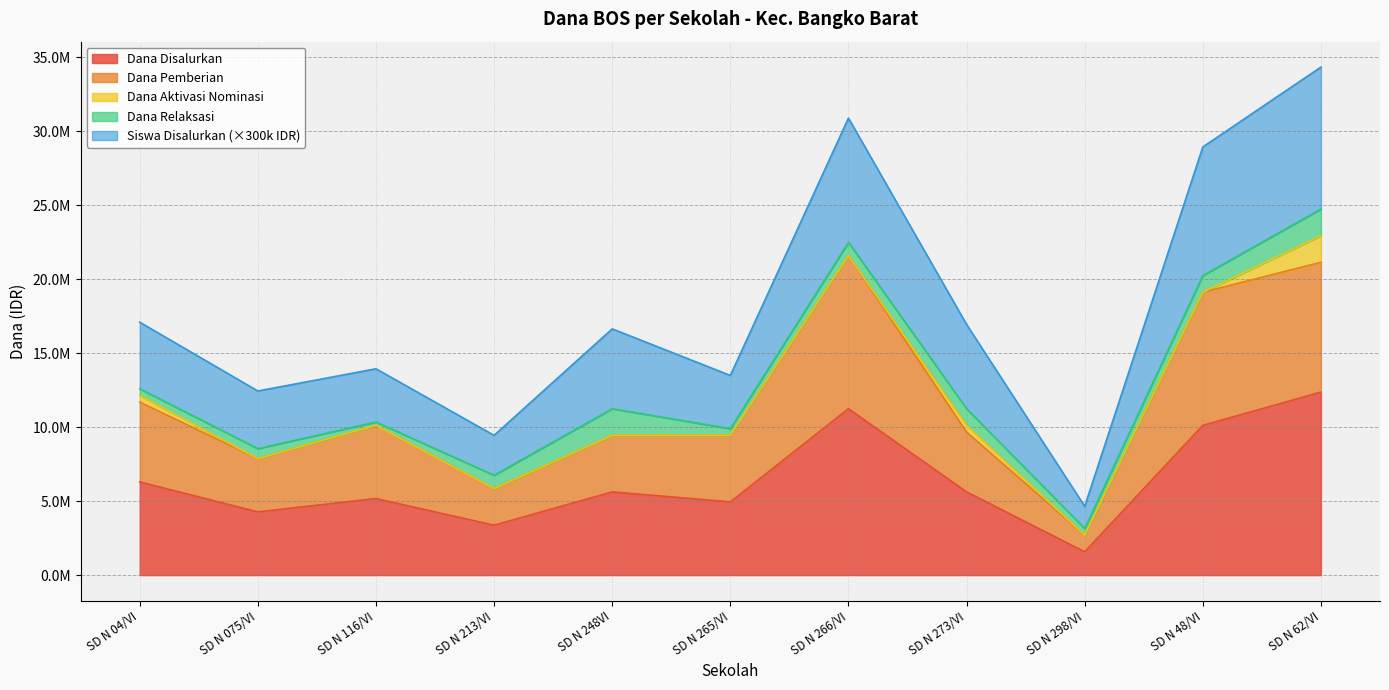

What is the label of the 11th point from the left?

SD N 62/VI